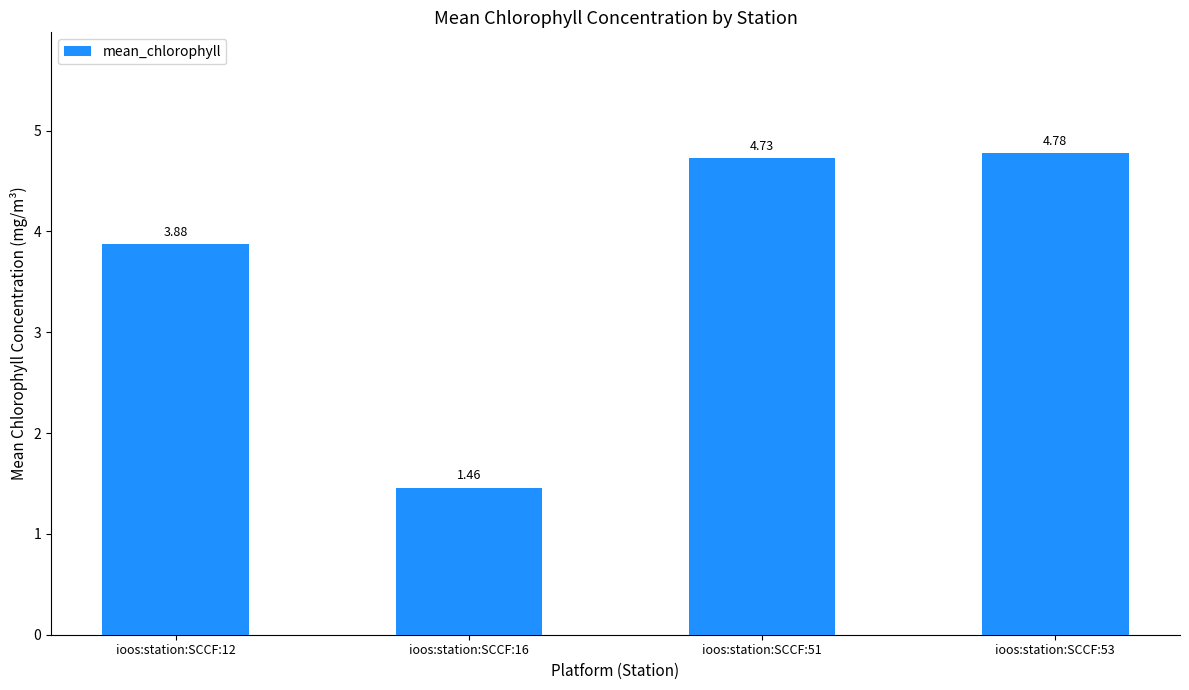

What value does the data have at ioos:station:SCCF:53?

4.8